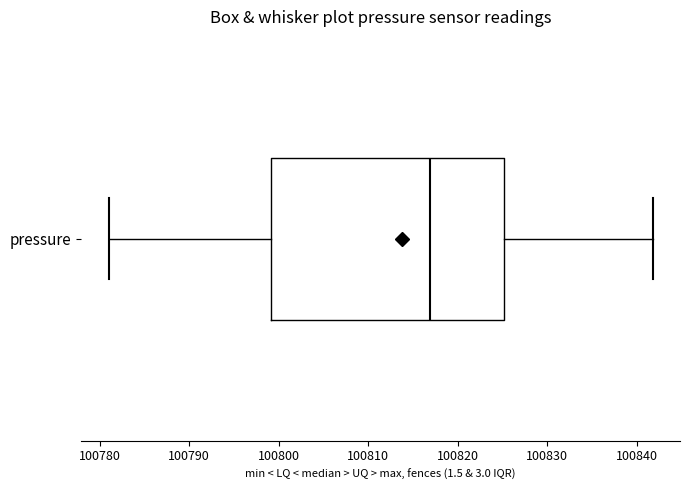

Read this box plot against the x-axis: the position of the median line, the range covered by the box, and the ends of both whiskers. The values are not printed on the chart, so give them approximately, as read against the axis.

median 100817, box 100799 to 100825, whiskers 100781 to 100842